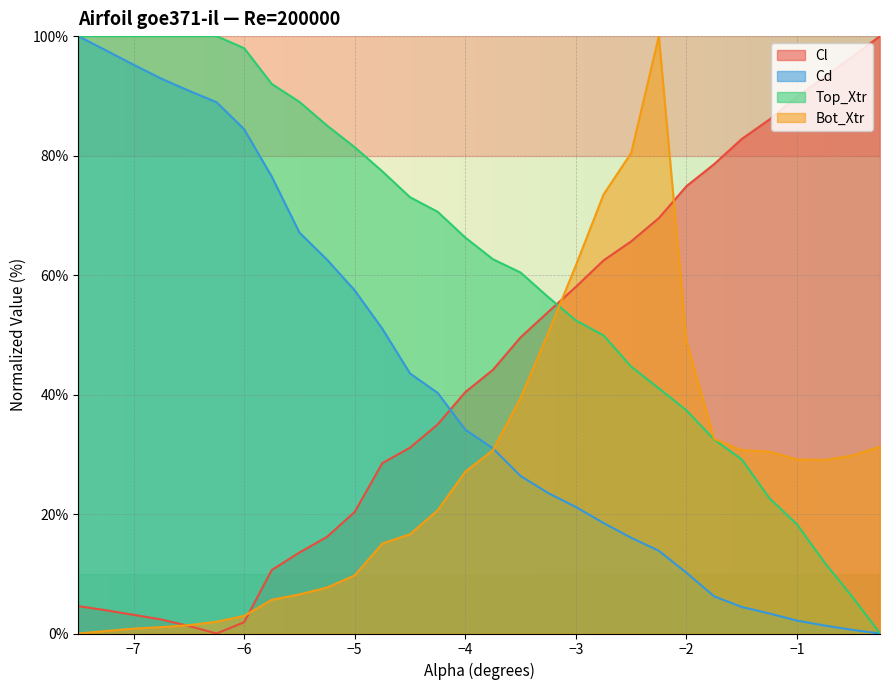

What is the difference between the highest and lowest values at -2.75?

55.0